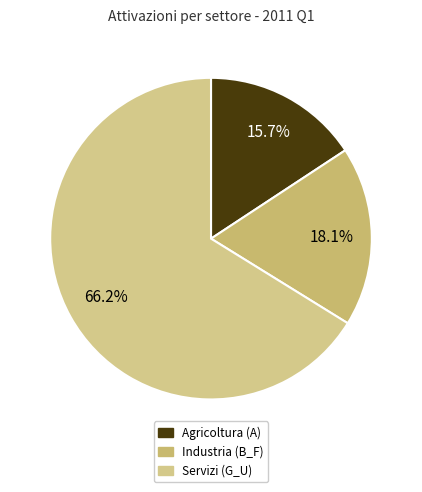

To the nearest percent, what is the difference between the Industria (B_F) and Servizi (G_U) slice percentages?

48%